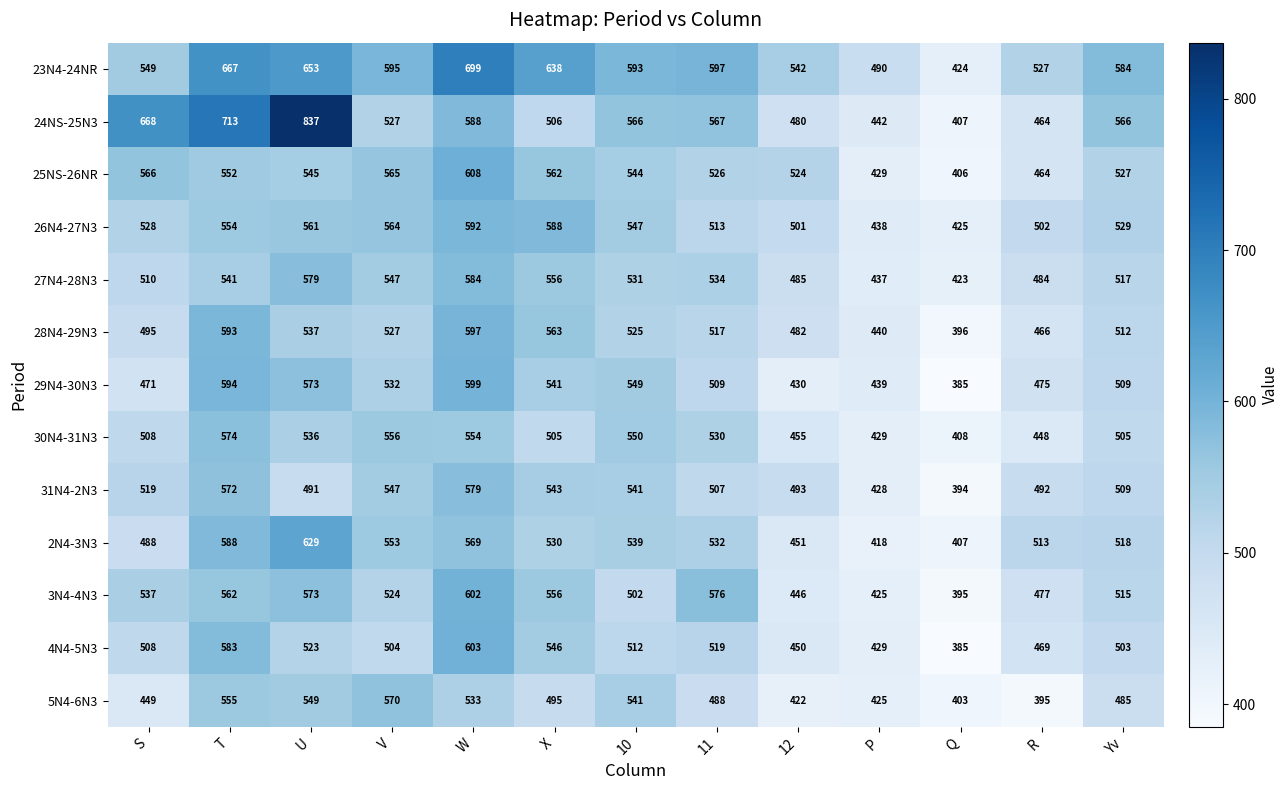

True or false: 23N4-24NR has a value of 987 at U.

False